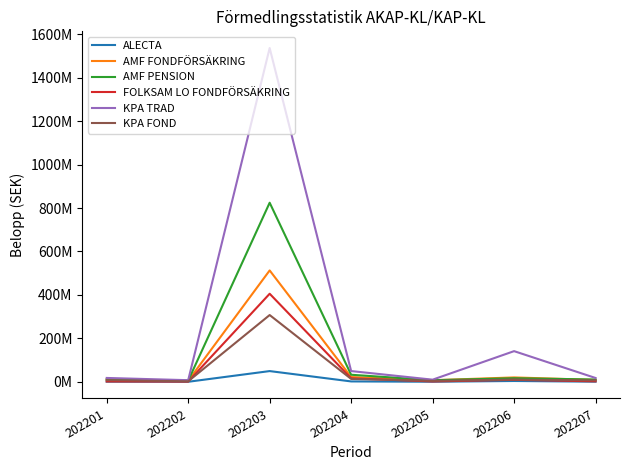

What are all the series names shown in the legend?

ALECTA, AMF FONDFÖRSÄKRING, AMF PENSION, FOLKSAM LO FONDFÖRSÄKRING, KPA TRAD, KPA FOND